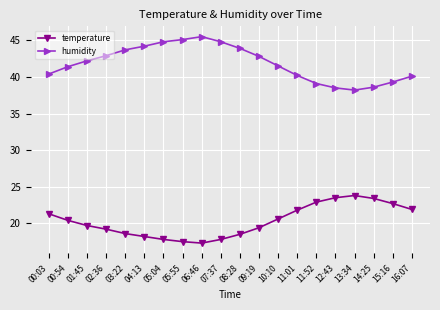

In temperature, how many points are higher than both neighbors (excluding endpoints)?

1